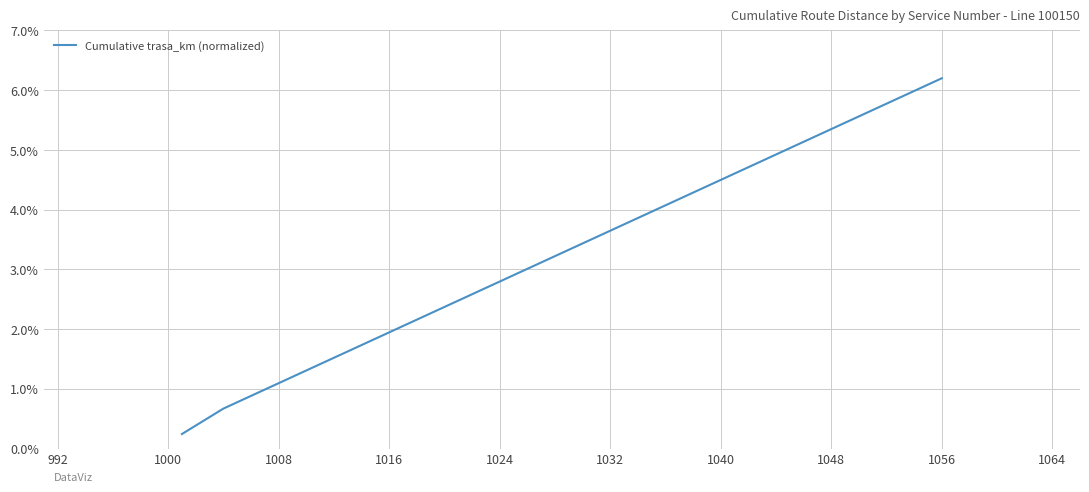

What is the difference between the maximum and minimum values?

6.0